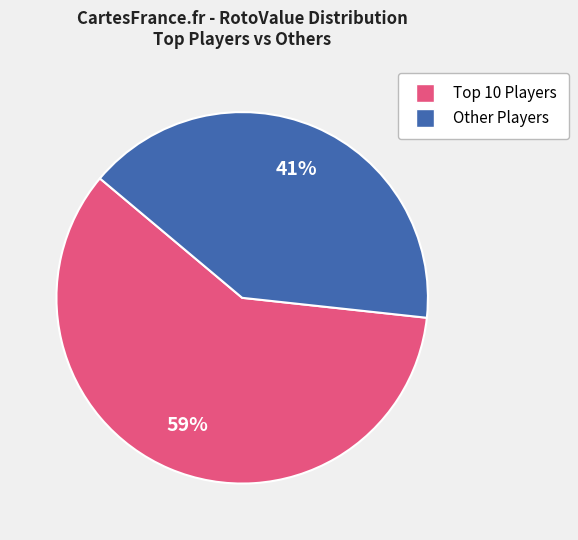

Does any single category account for the majority?

Yes